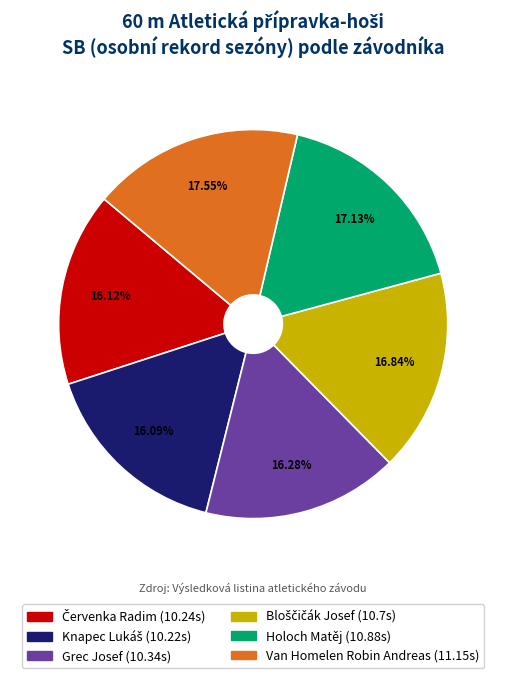

Does any single category account for the majority?

No